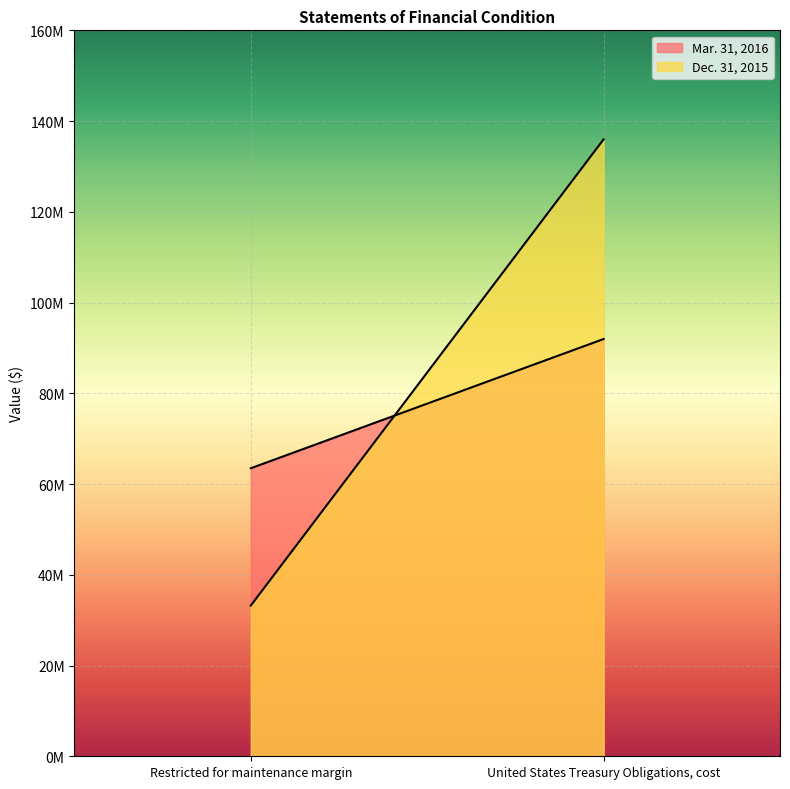

The Mar. 31, 2016 series shows 38496146 at United States Treasury Obligations, cost. True or false?

False